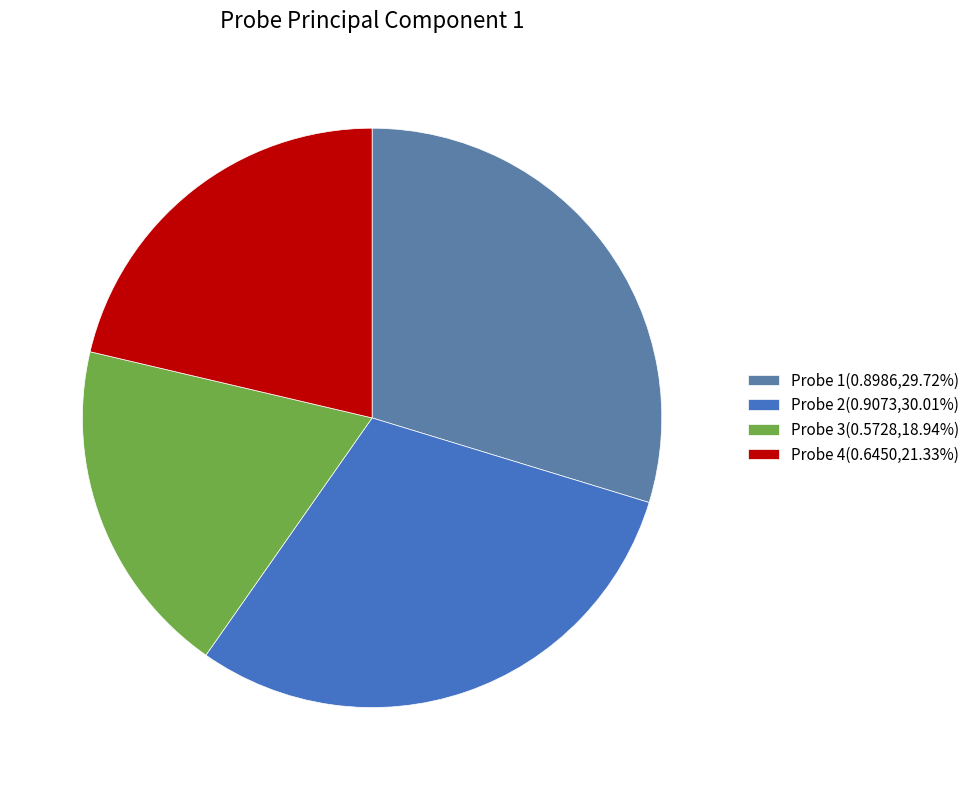

To the nearest percent, what is the average slice percentage?

25%